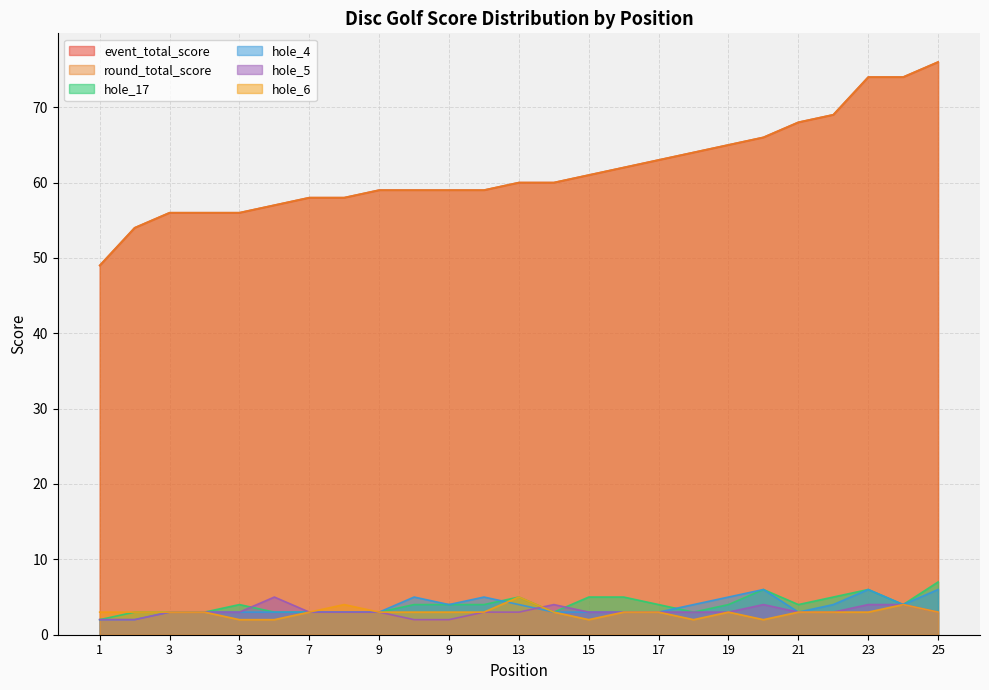

What is the total value across all series at 9?

130